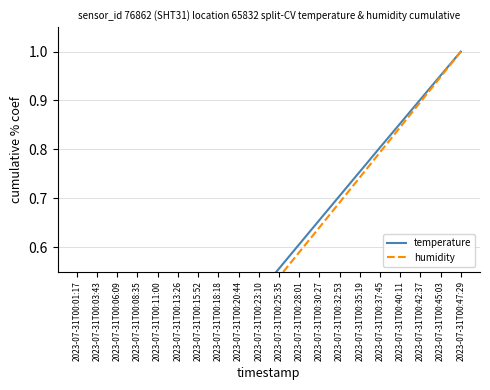

What is the maximum value for humidity?

1.0